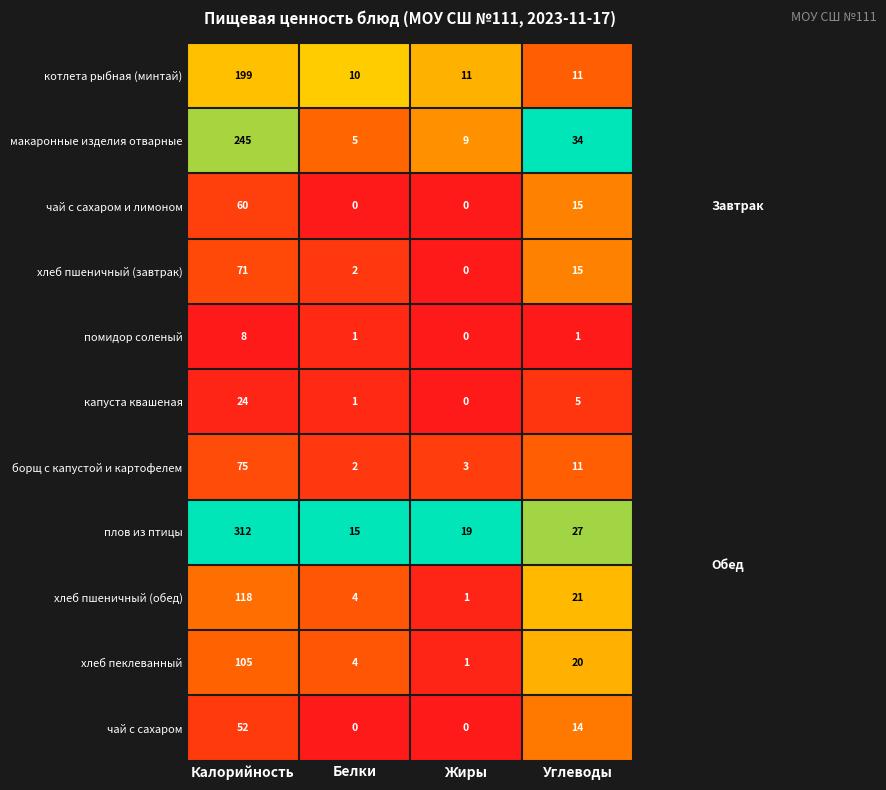

The чай с сахаром и лимоном series shows 15 at Углеводы. True or false?

True